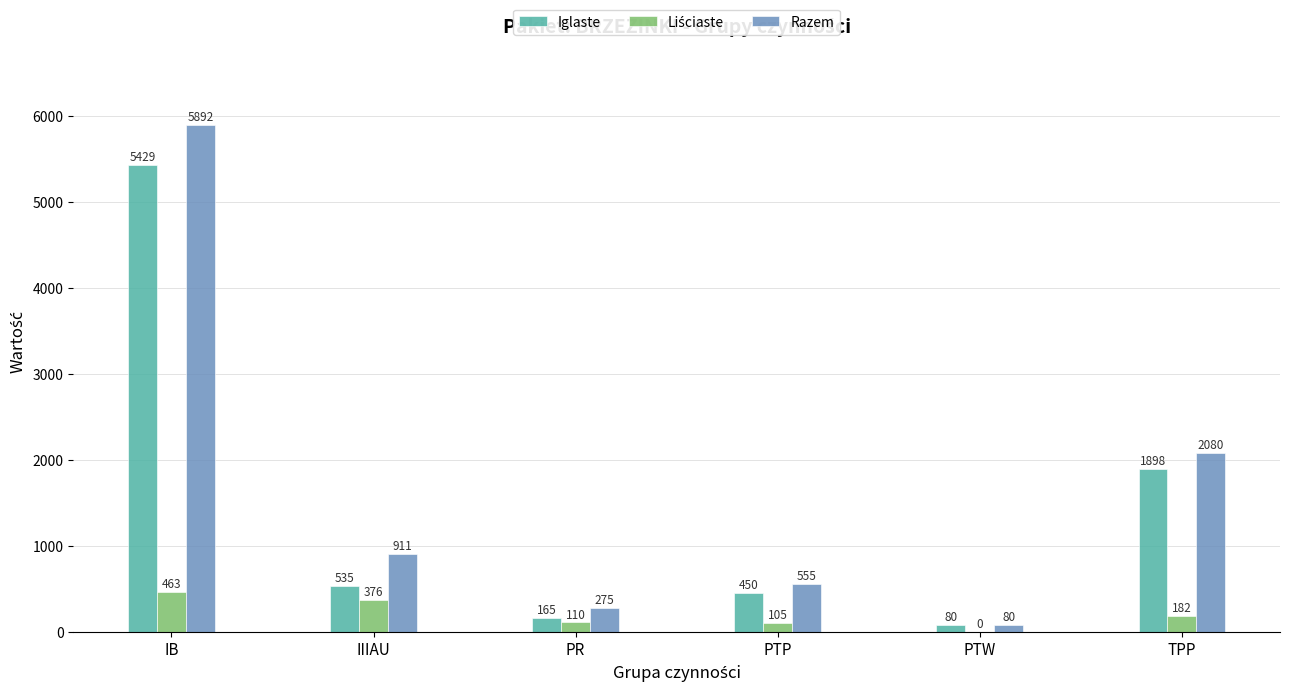

What is the greatest value displayed?

5892